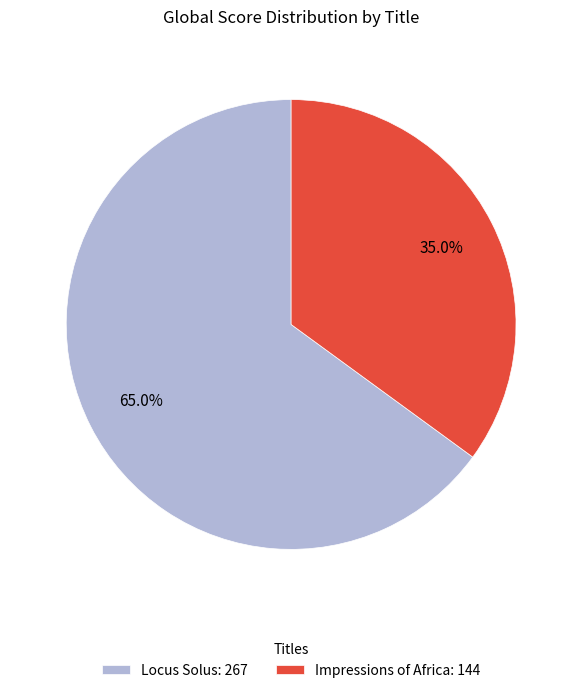

Does Locus Solus represent more than half of the total?

Yes